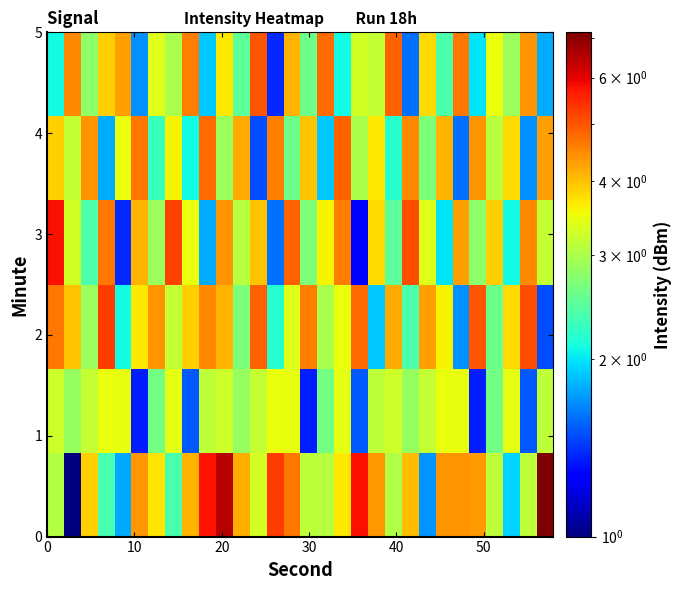

At how many categories does at least one series exceed 5?

10